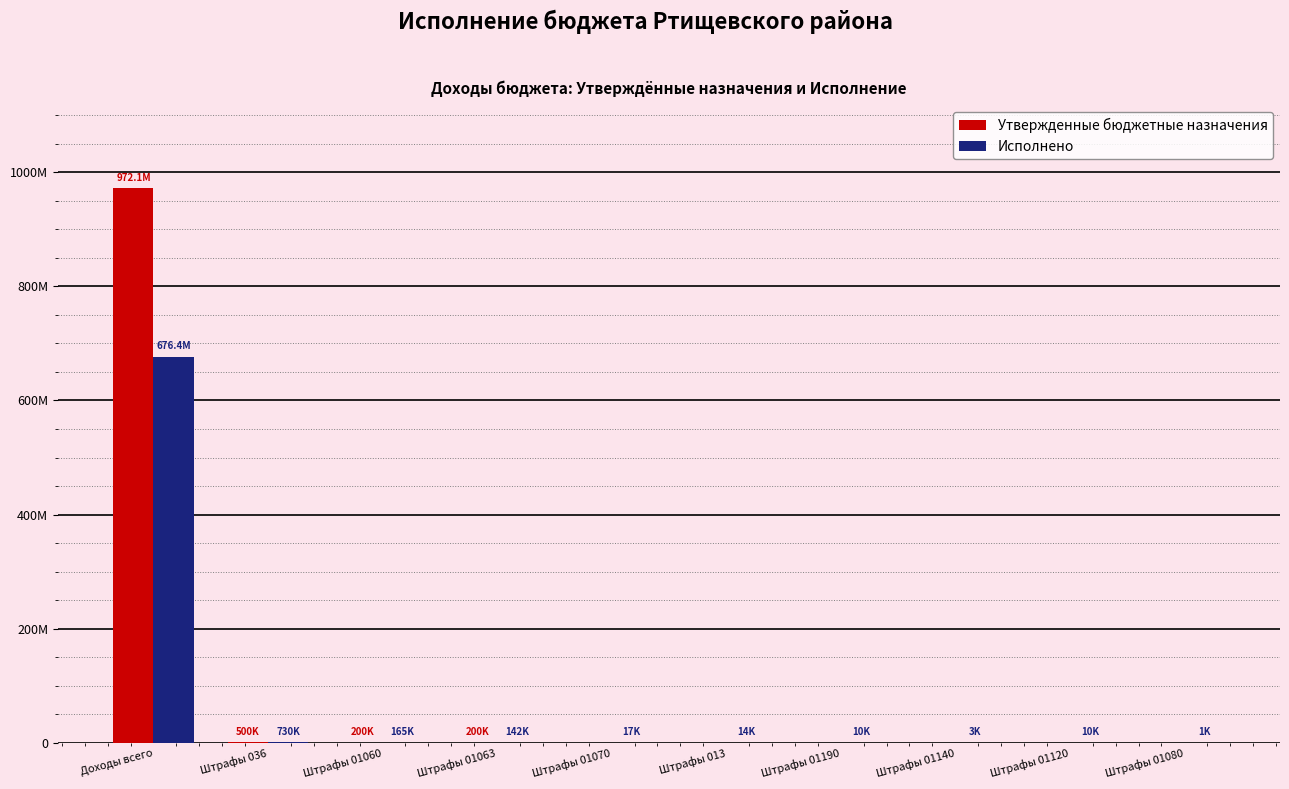

Is it true that Исполнено equals 7512.2 at Штрафы 013?

False